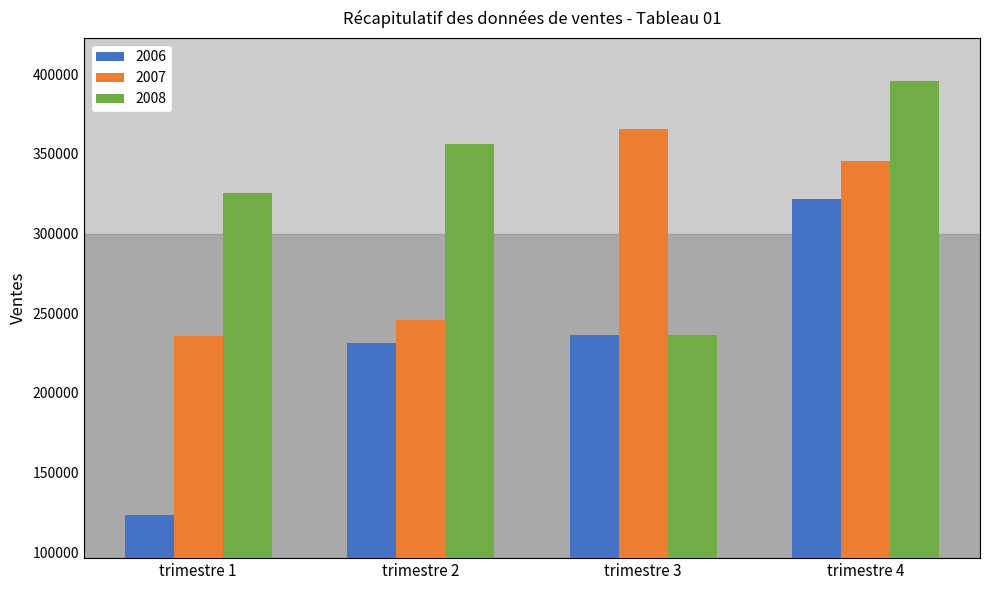

Rank the series at trimestre 2 from lowest to highest value.

2006, 2007, 2008